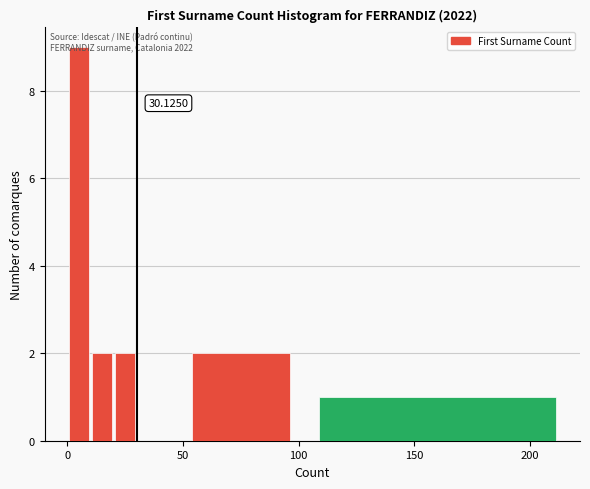

Read against the x-axis, roughly where is the centre of the tallest bar?

5